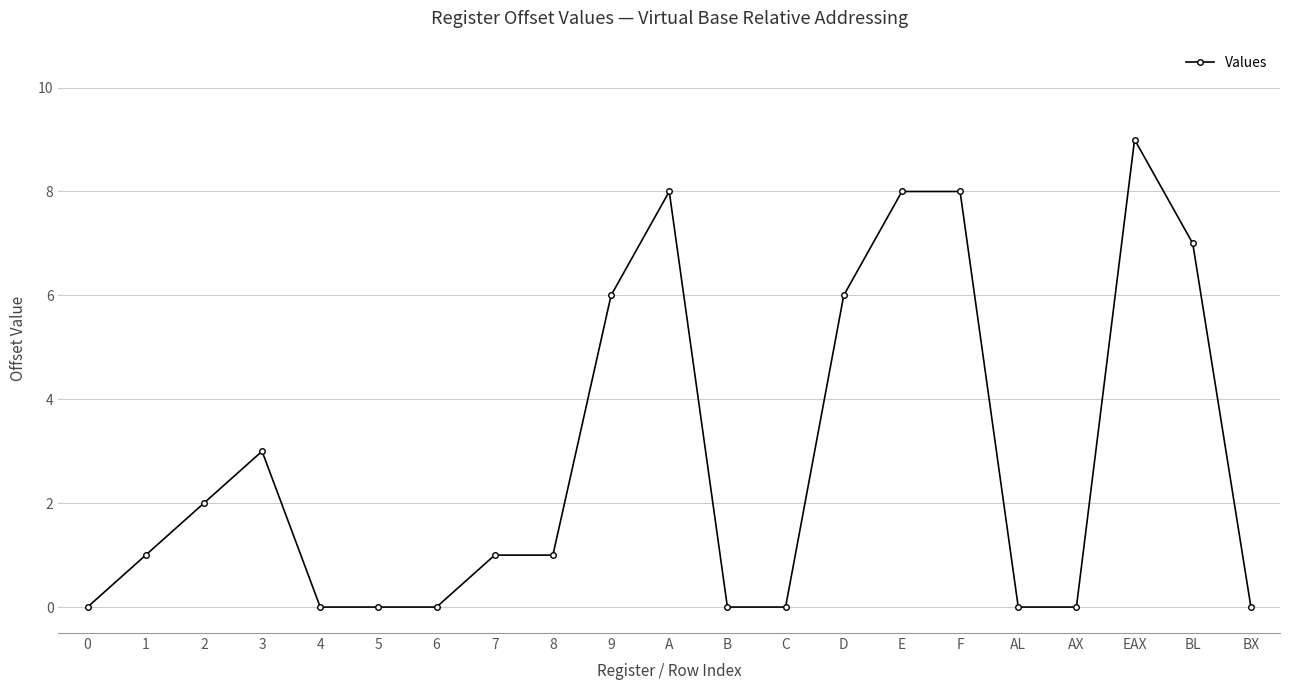

How many series are shown in this chart?

1